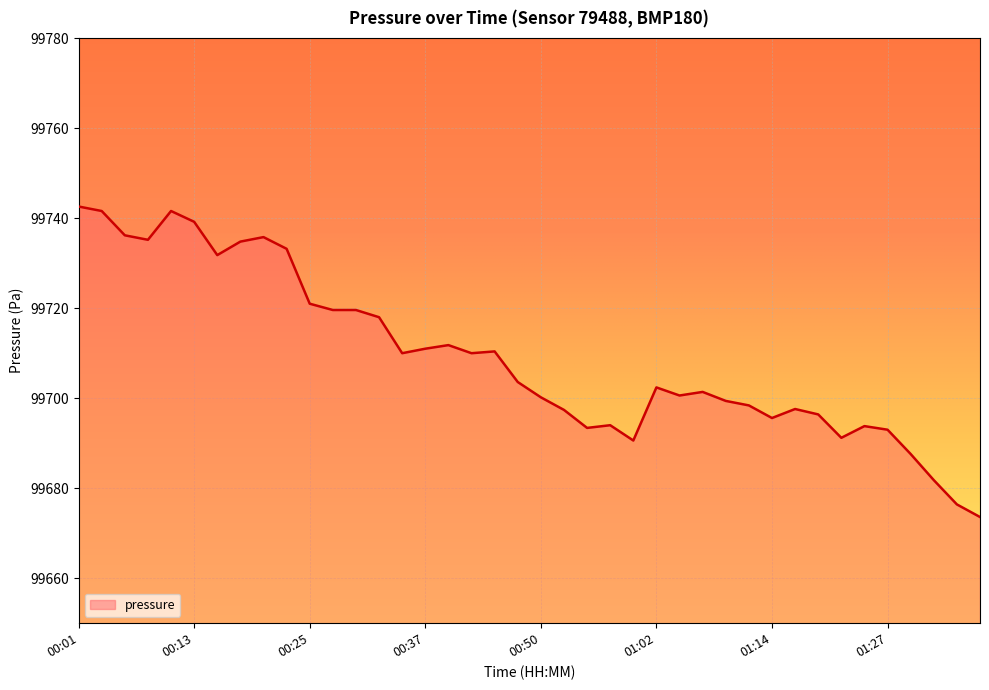

What is the average value?

99709.3